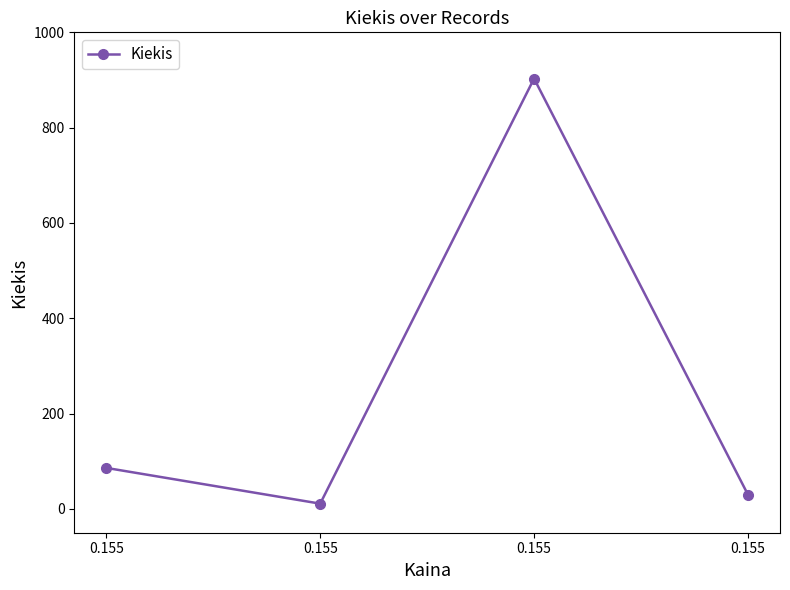

List the labels in order of value, smallest first.

0.155, 0.155, 0.155, 0.155